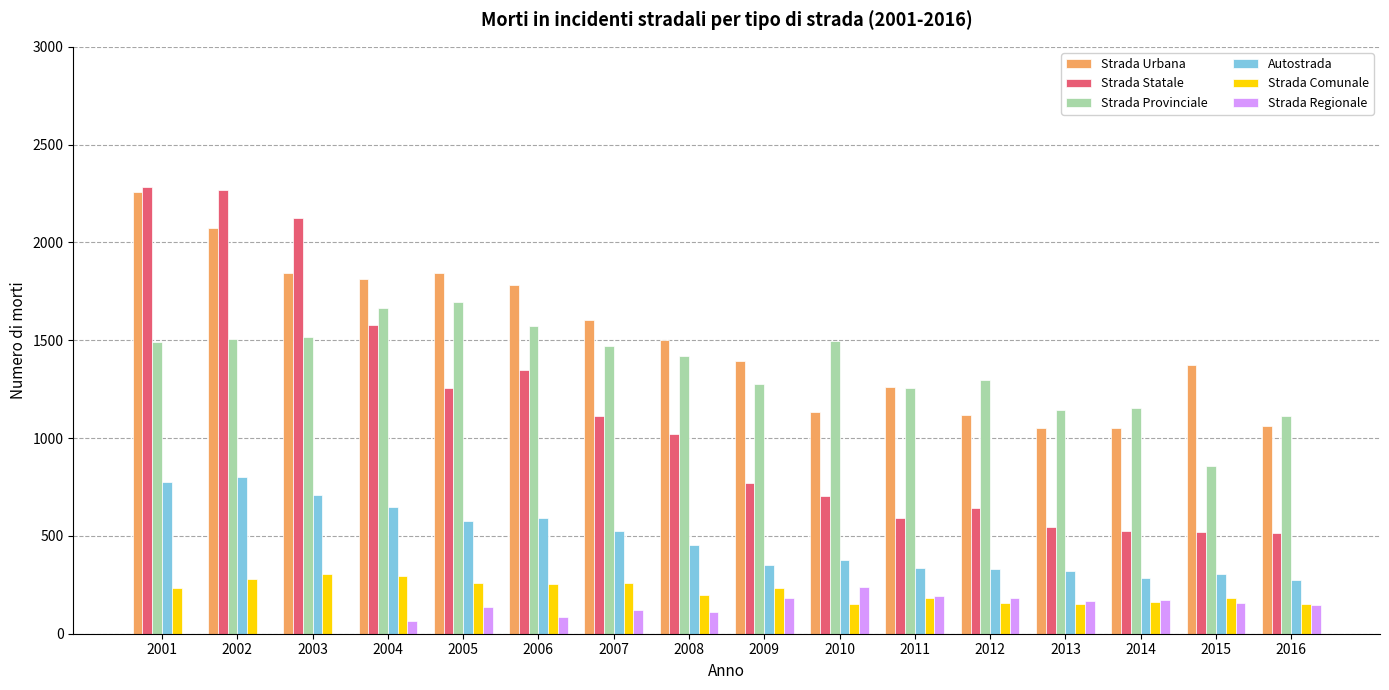

True or false: Strada Comunale has a value of 105 at 2004.

False